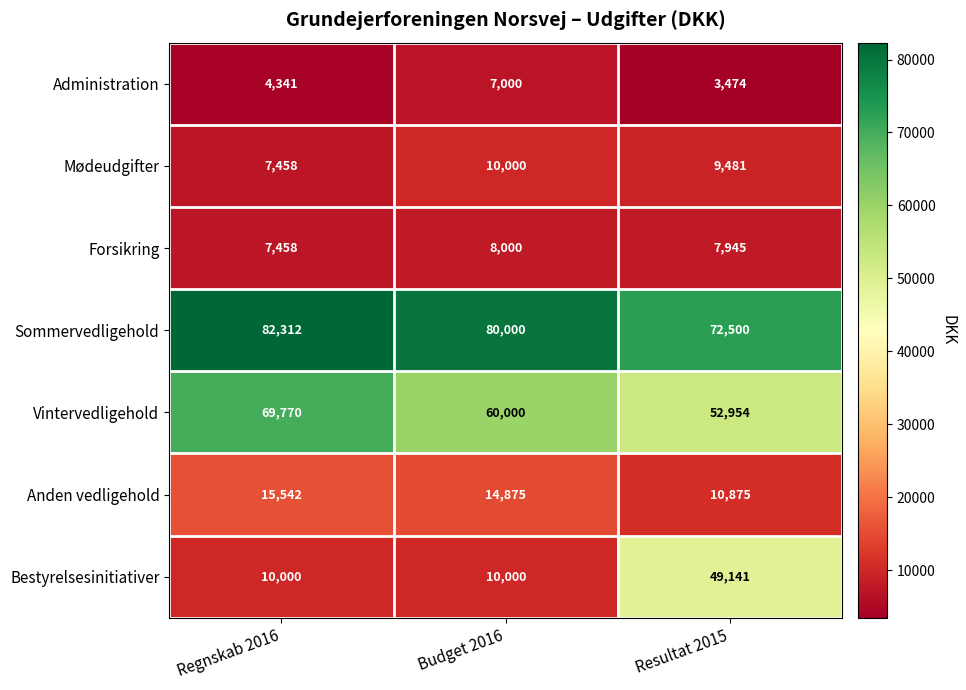

What is the smallest value displayed?

3474